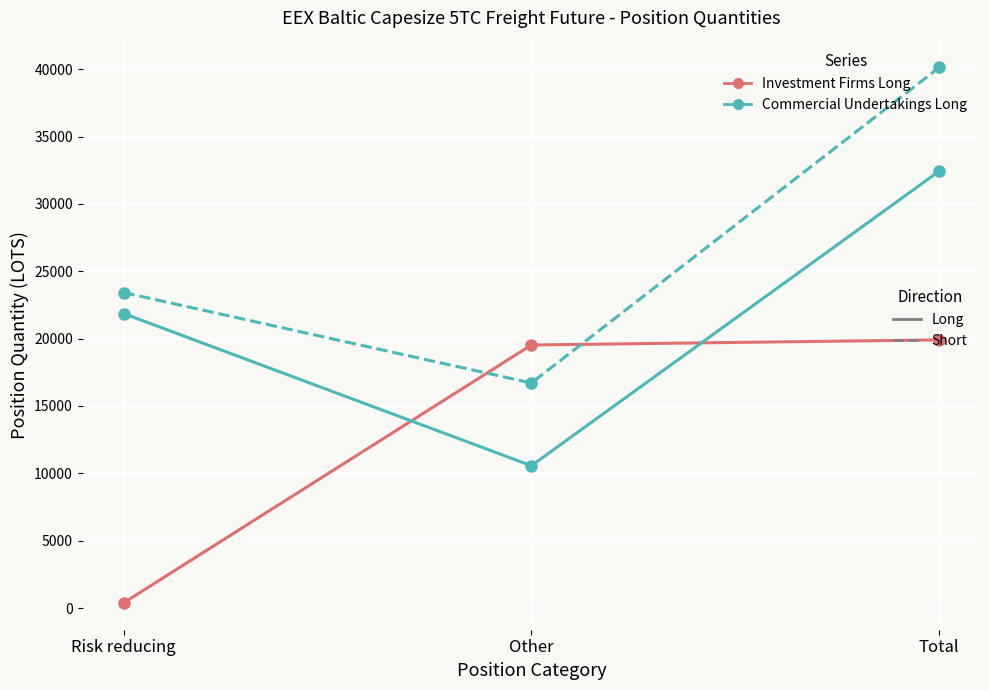

What is the difference between the highest and lowest values at Other?

8960.7